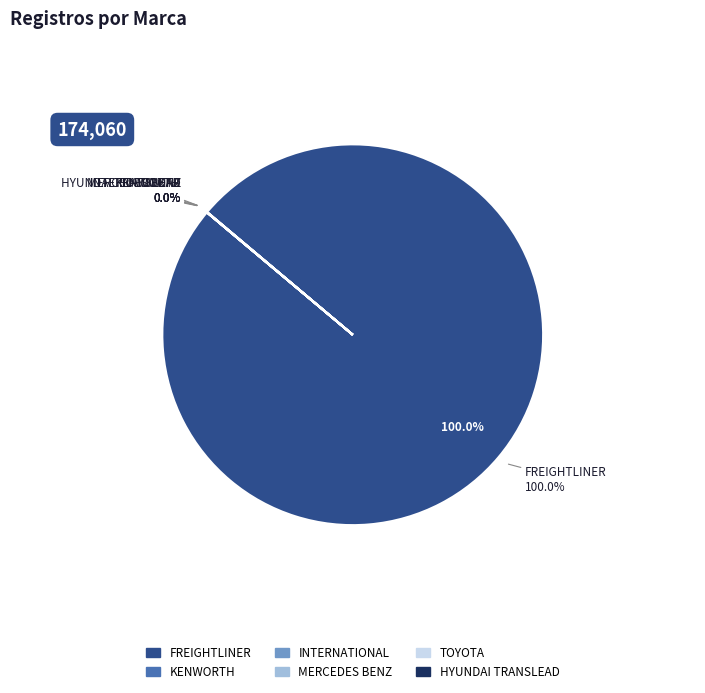

Approximately how many times larger is the value at KENWORTH compared to MERCEDES BENZ?

1.8